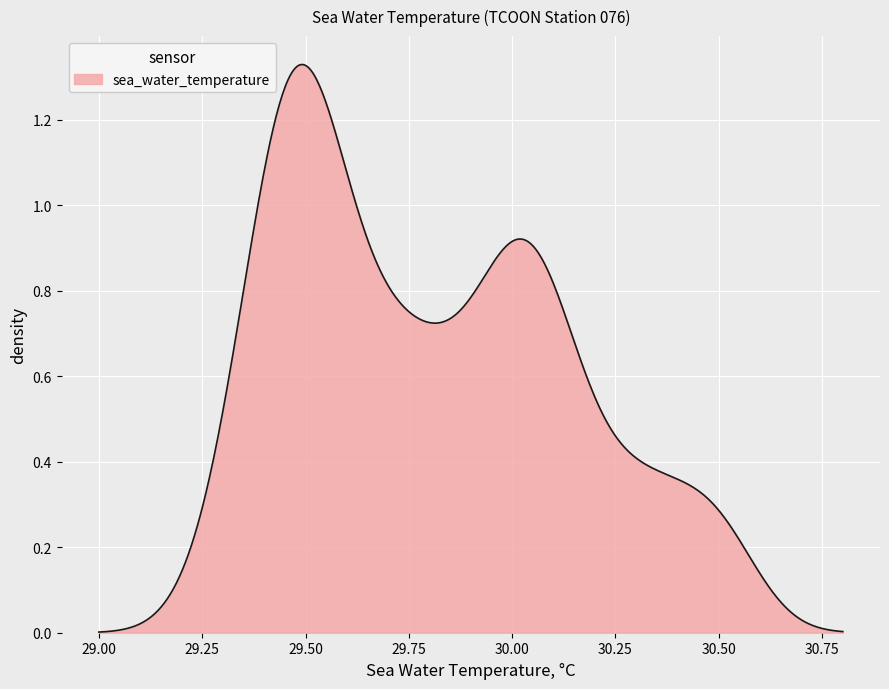

List the labels in order of value, smallest first.

15, 13, 14, 16, 38, 39, 12, 17, 32, 33, 34, 35, 36, 37, 11, 30, 31, 10, 28, 29, 8, 9, 18, 7, 27, 5, 6, 19, 24, 25, 1, 3, 4, 26, 23, 2, 20, 0, 21, 22